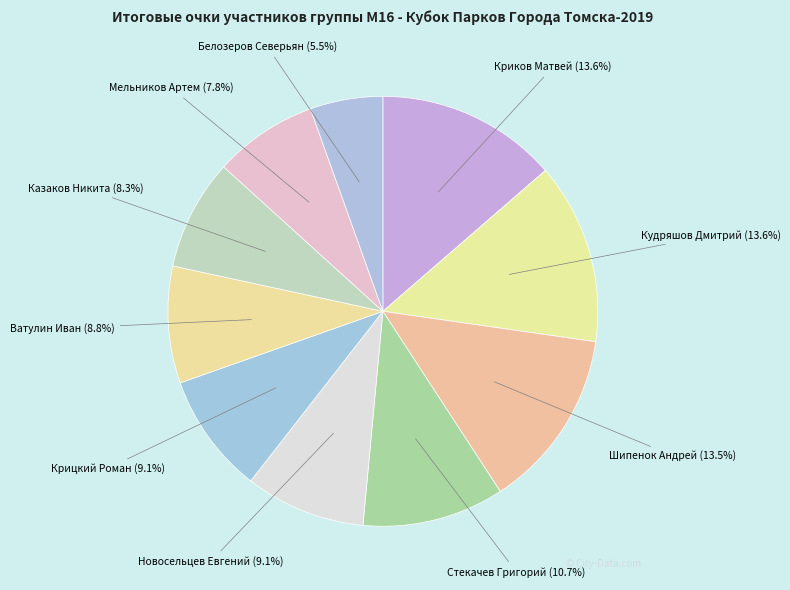

How many segments does this pie chart have?

10